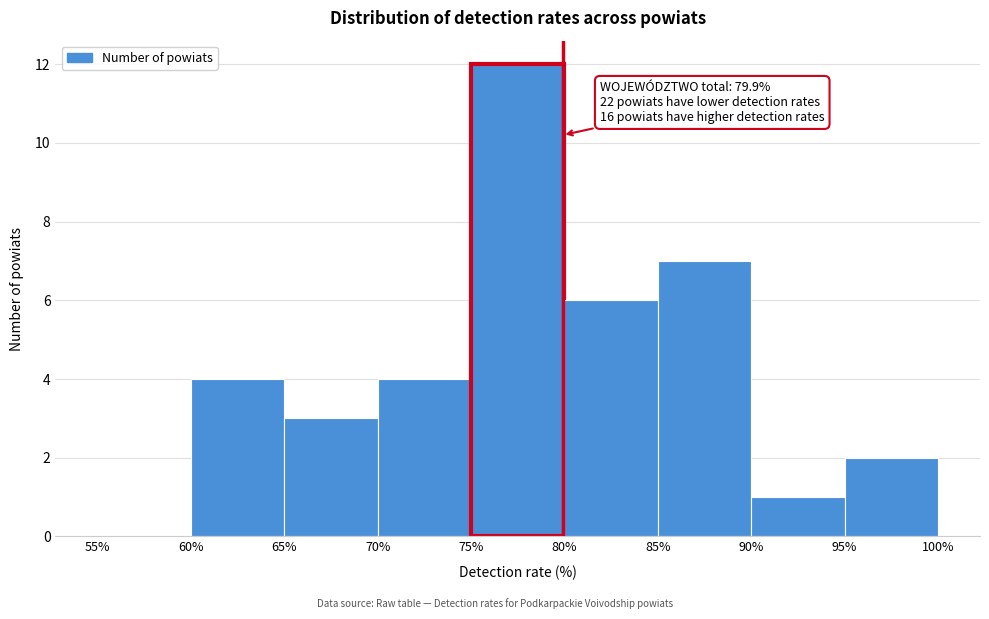

Over which range of the x-axis is the bar tallest?

75% to 80%